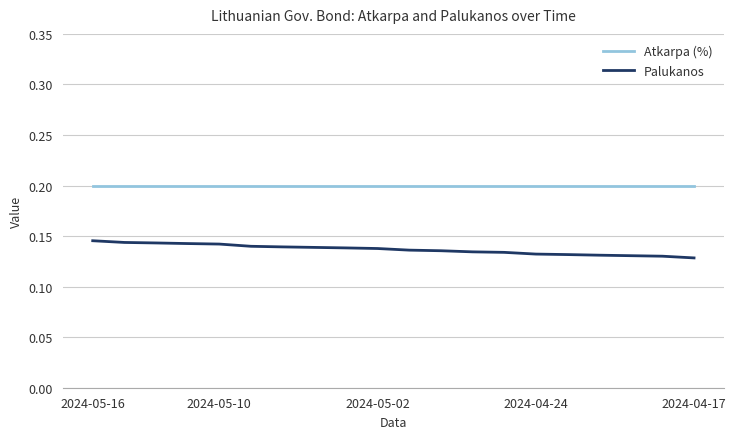

True or false: Atkarpa (%) and Palukanos intersect in this chart.

False